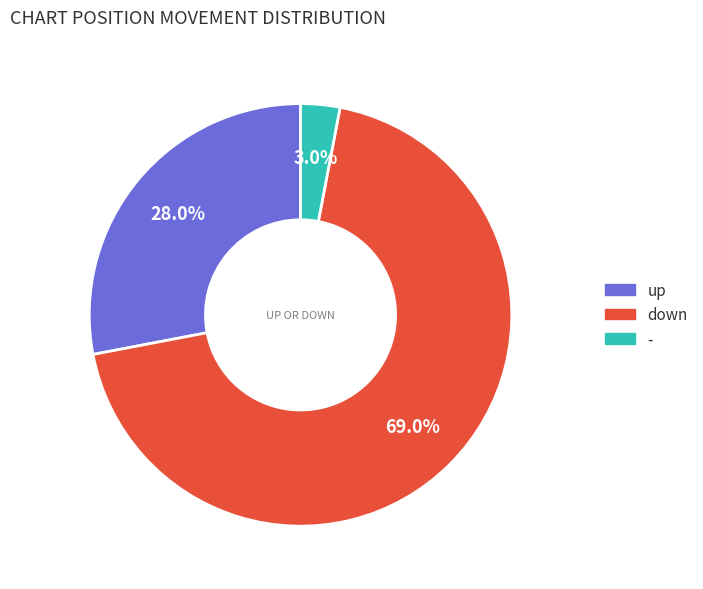

What is the majority slice?

down